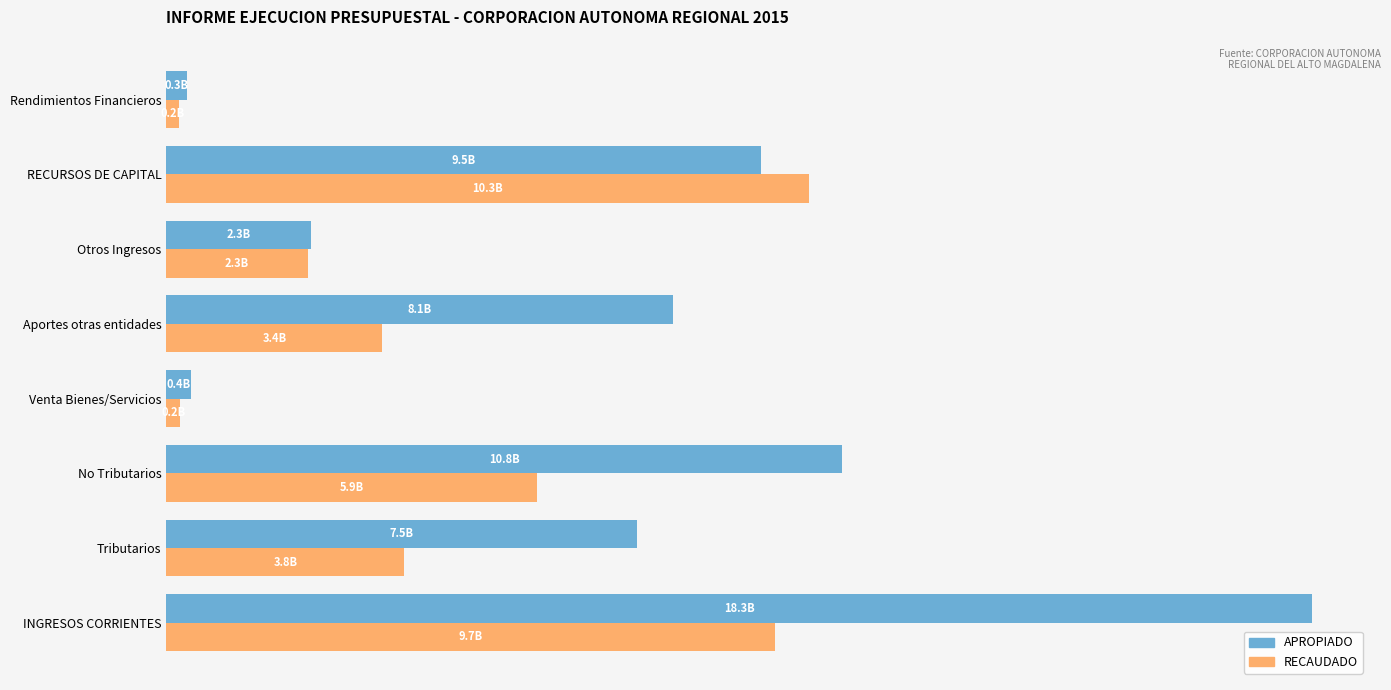

What is the sum of all APROPIADO values?

57133158255